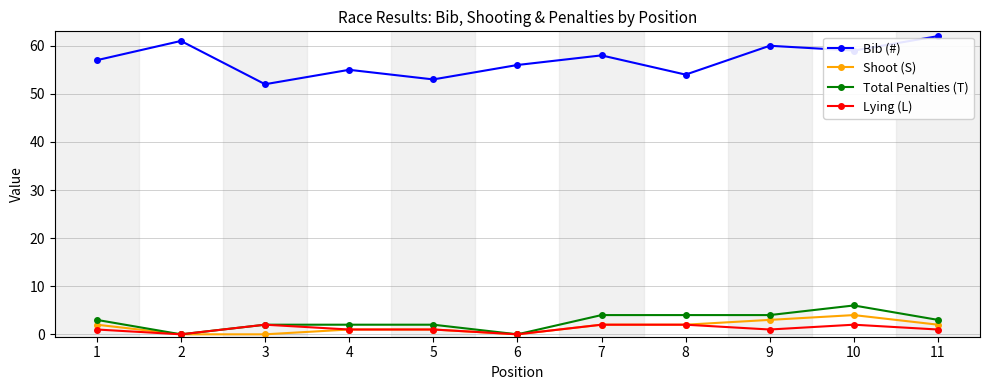

The Total Penalties (T) series shows 3 at 11. True or false?

True